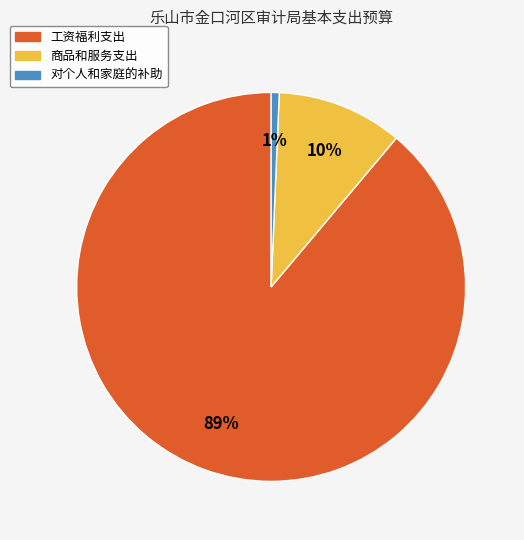

Does 商品和服务支出 account for over 50% of the chart?

No